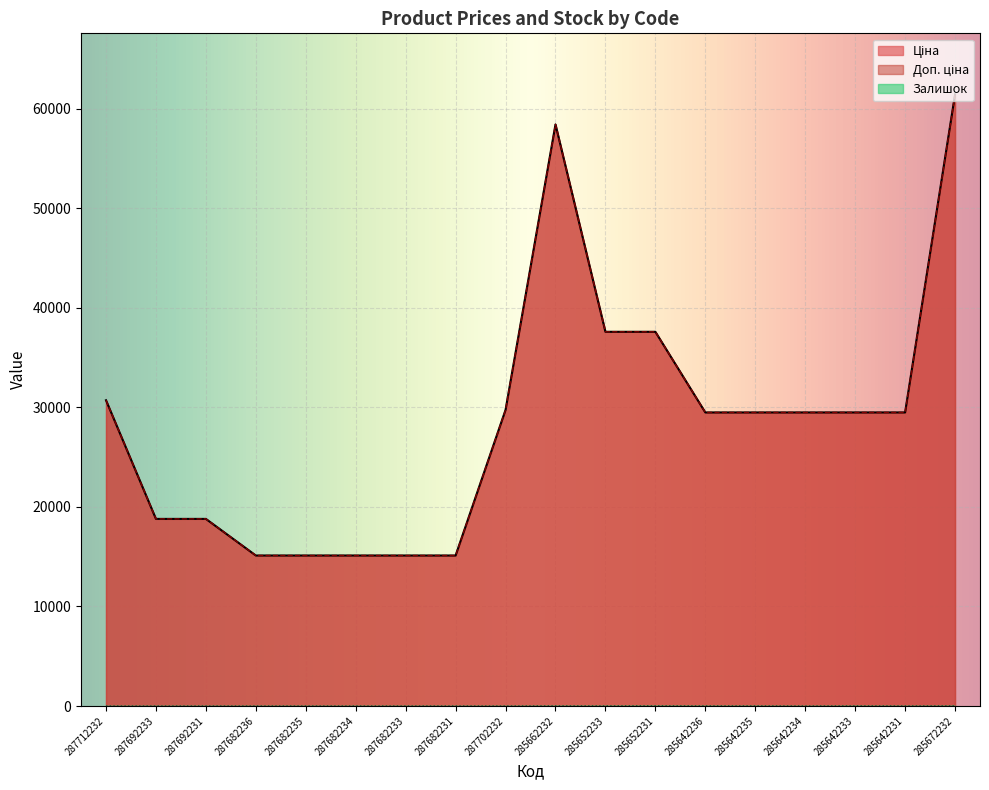

True or false: Доп. ціна has more than 1 interior local peaks.

False